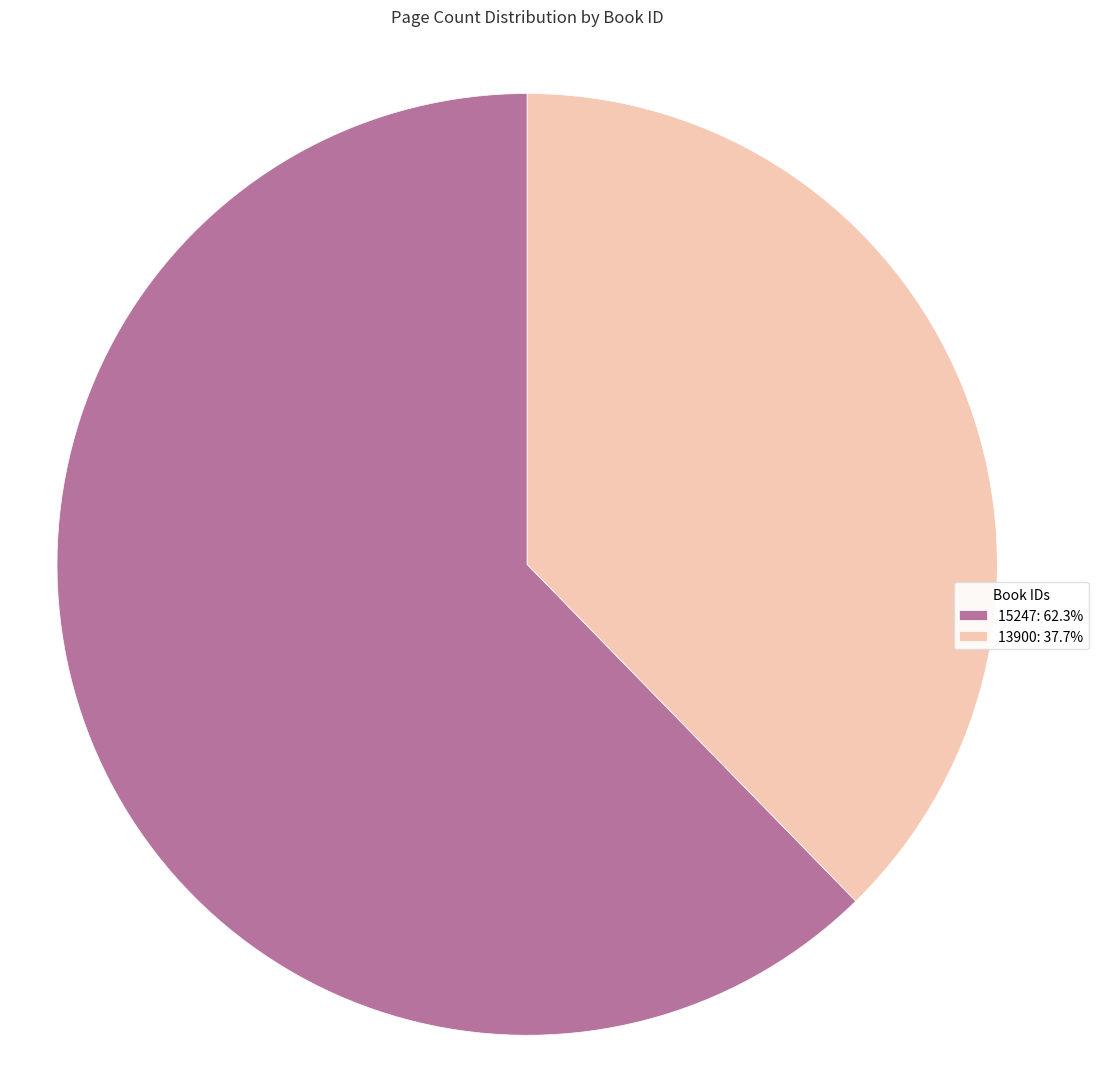

Approximately how many times larger is the value at 13900: 37.7% compared to 15247: 62.3%?

0.6